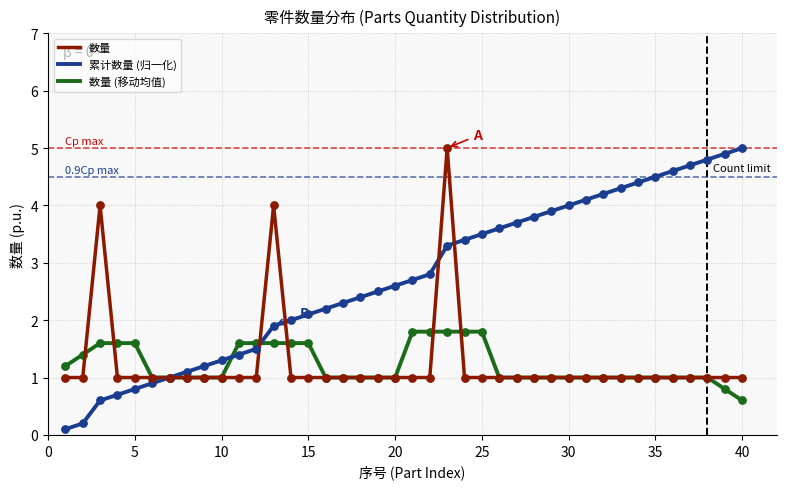

Which series has the largest total across all categories?

累计数量 (归一化)